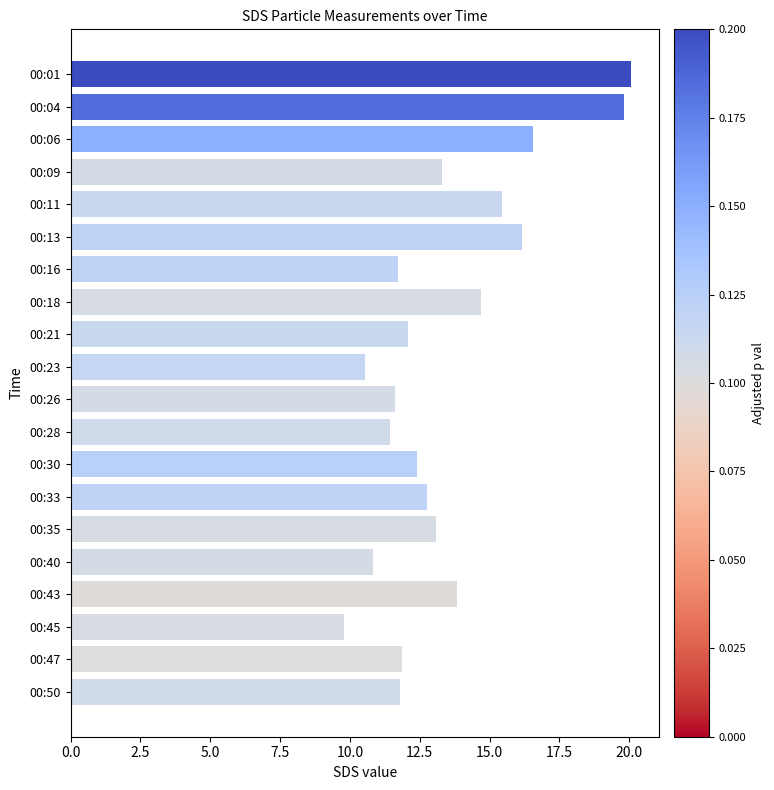

The chart shows a value of 14.9 at 00:40. True or false?

False